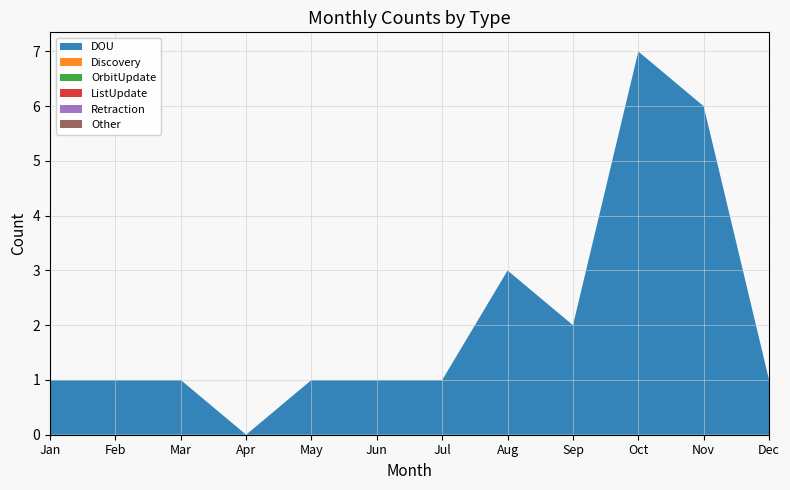

At which label does Discovery reach its minimum?

Jan